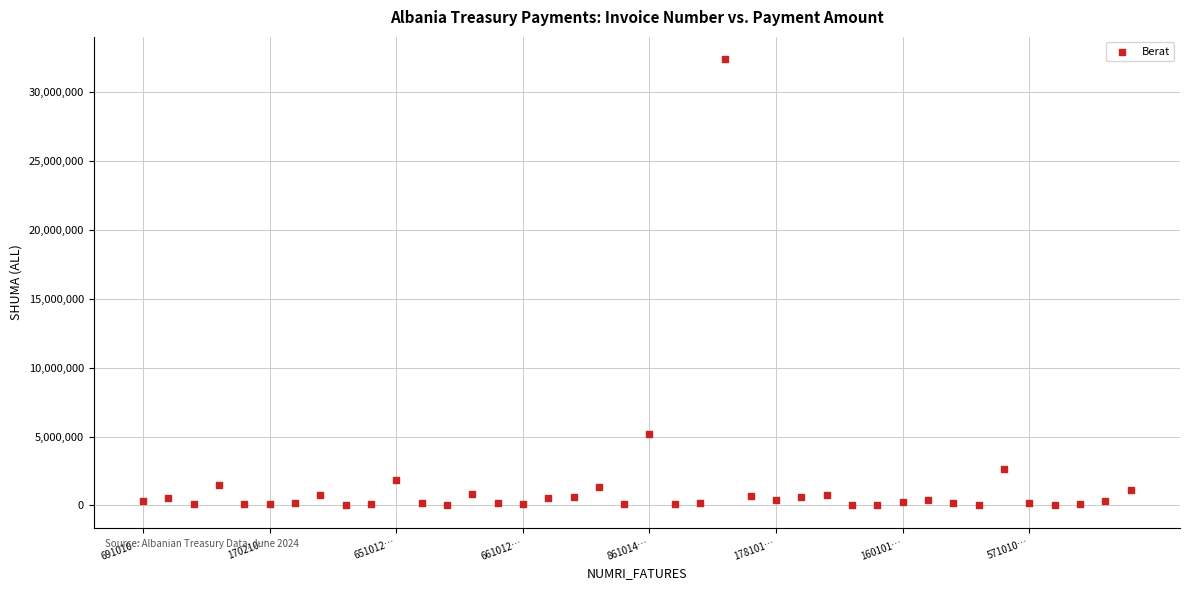

What Y value in the scatter plot is closest to 16187084?

5214685